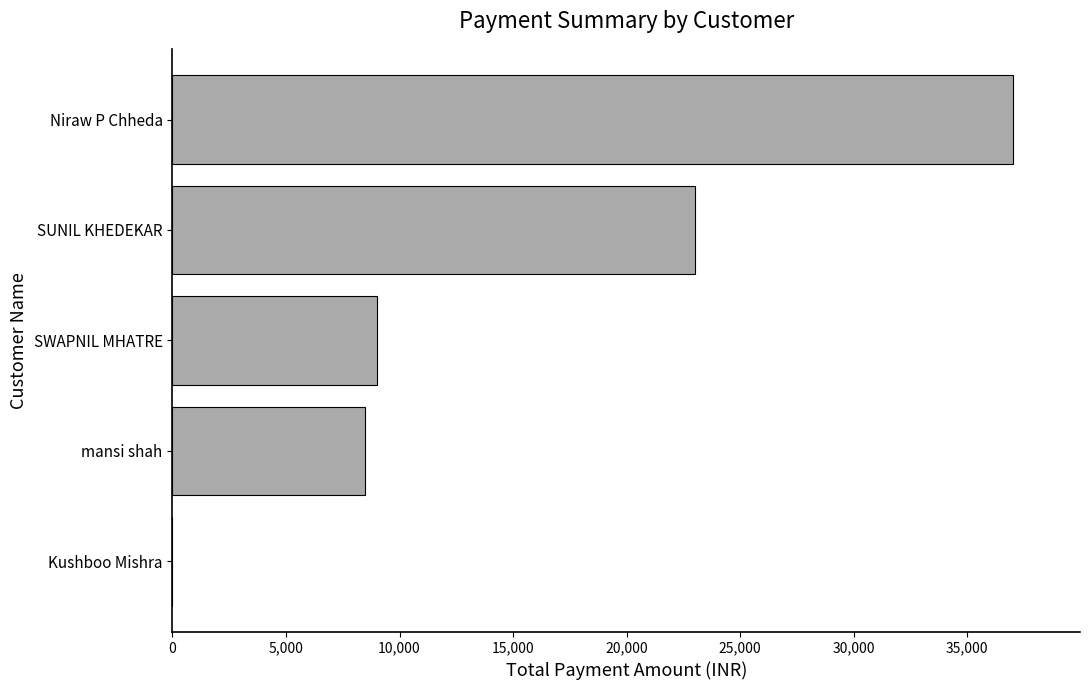

Between SUNIL KHEDEKAR and Kushboo Mishra, which is larger?

SUNIL KHEDEKAR